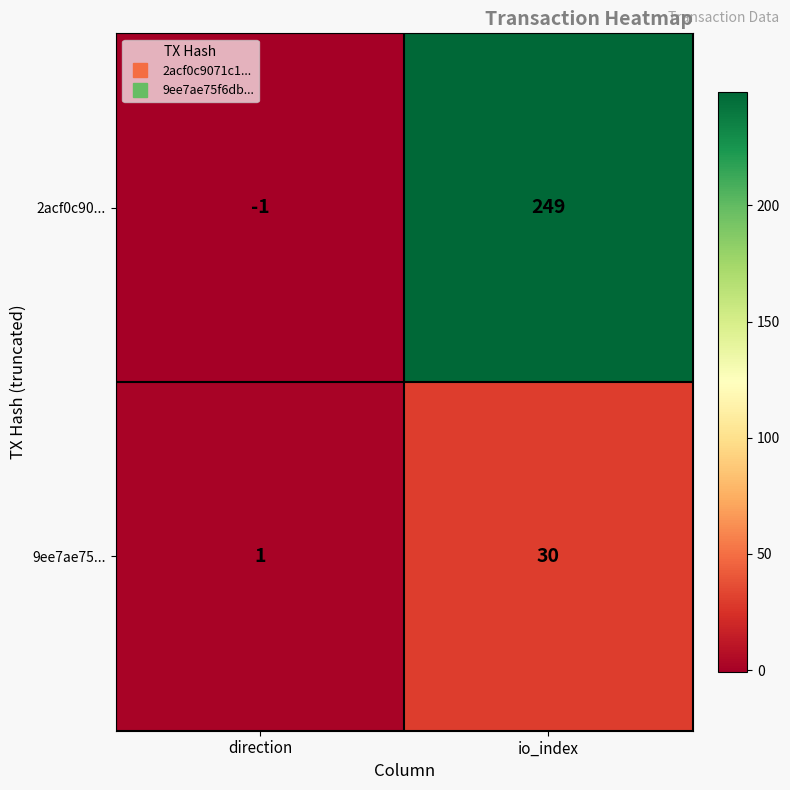

Which series has the largest total across all categories?

2acf0c90...